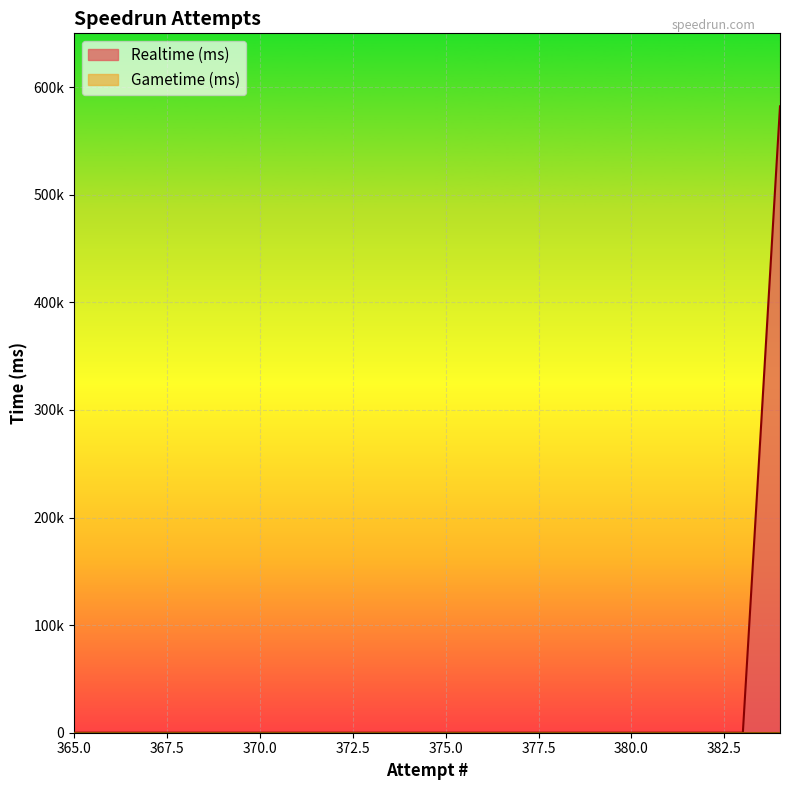

What is the change in value from 374 to 384?

+582153